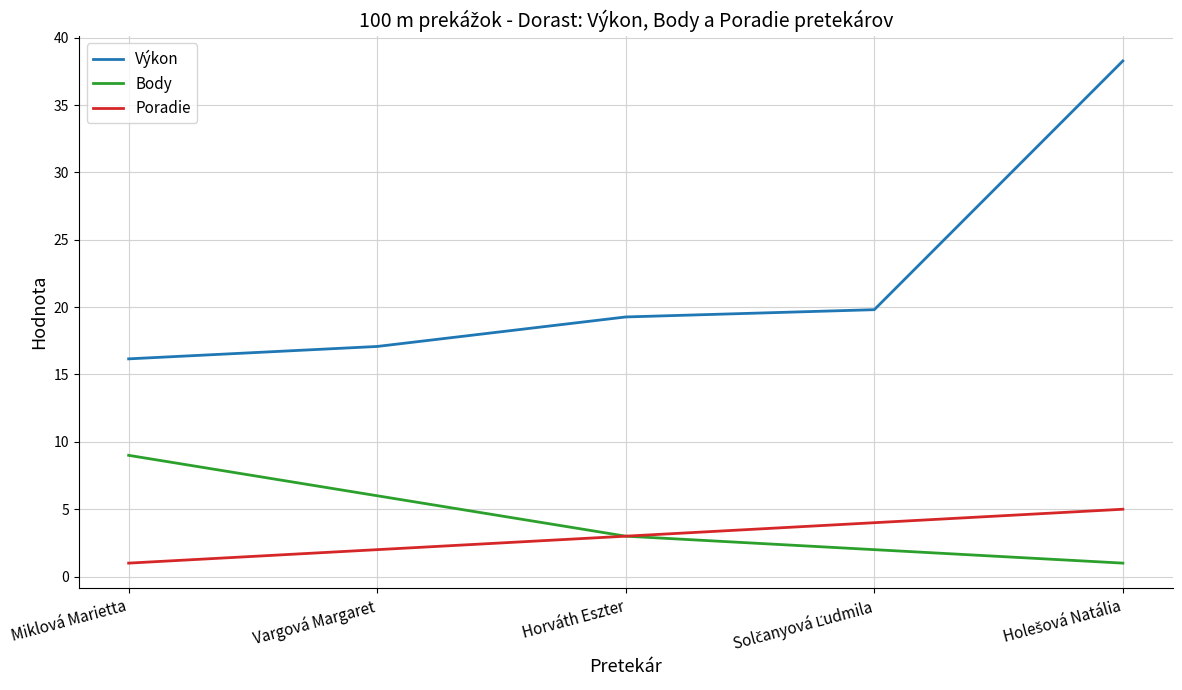

Which series has the largest range (max minus min)?

Výkon